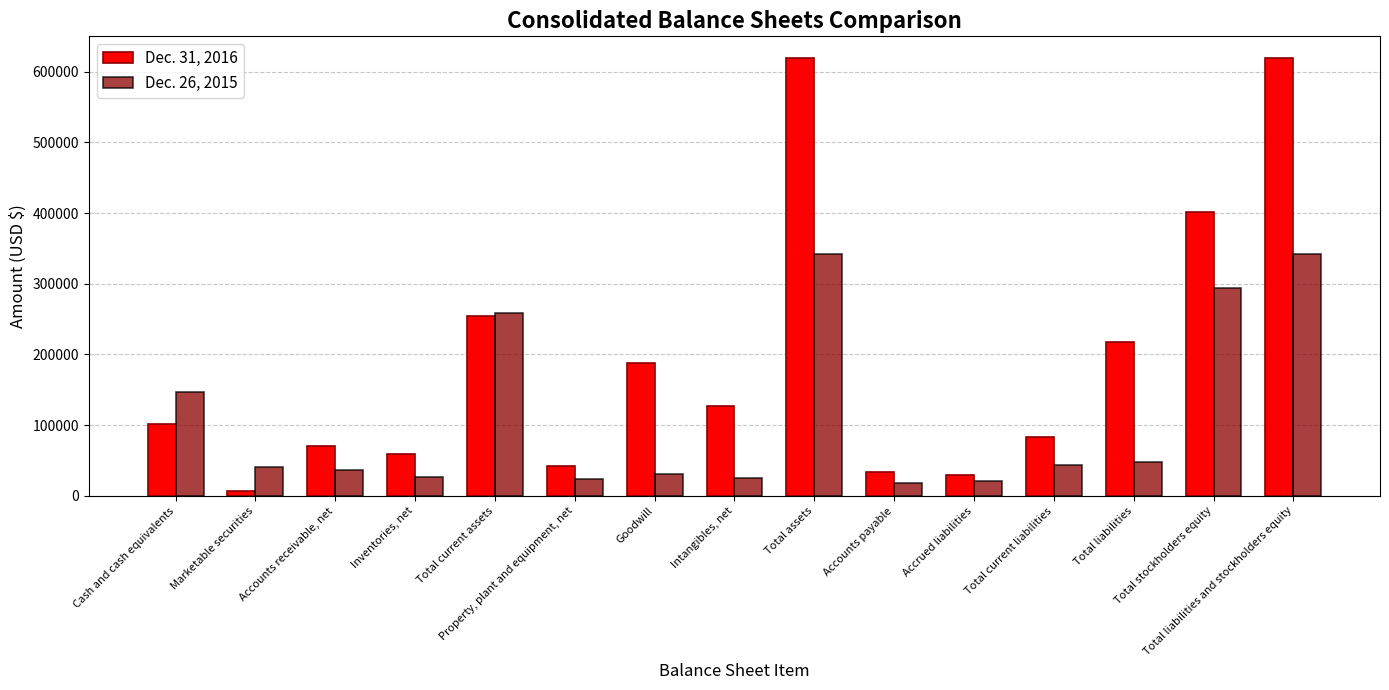

The Dec. 31, 2016 series shows 59806 at Inventories, net. True or false?

True